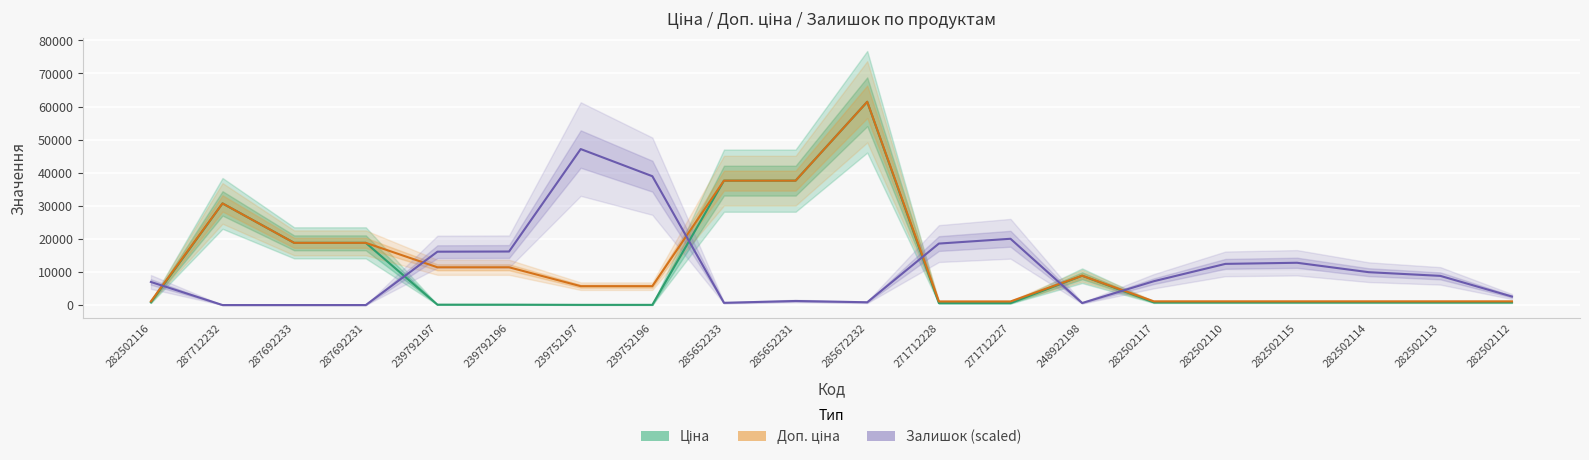

In Залишок (scaled), how many points are higher than both neighbors (excluding endpoints)?

4